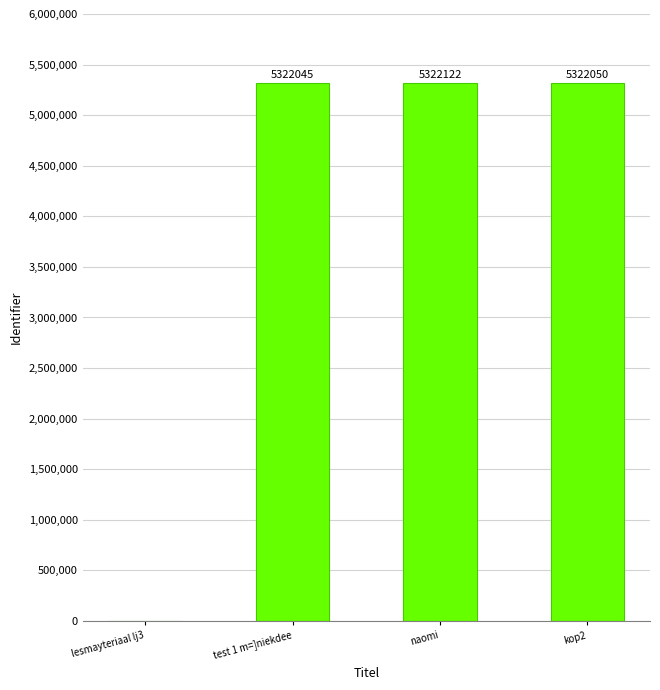

Where is the data nearest to the value 2661061?

test 1 m=]niekdee